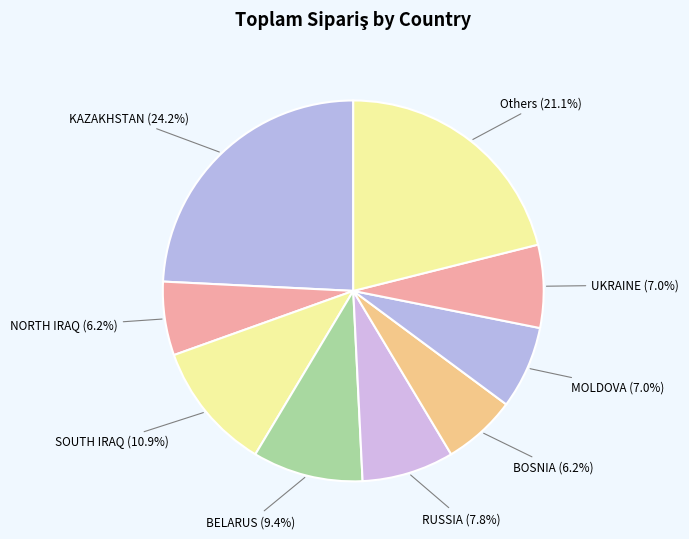

Does UKRAINE (7.0%) represent more than half of the total?

No